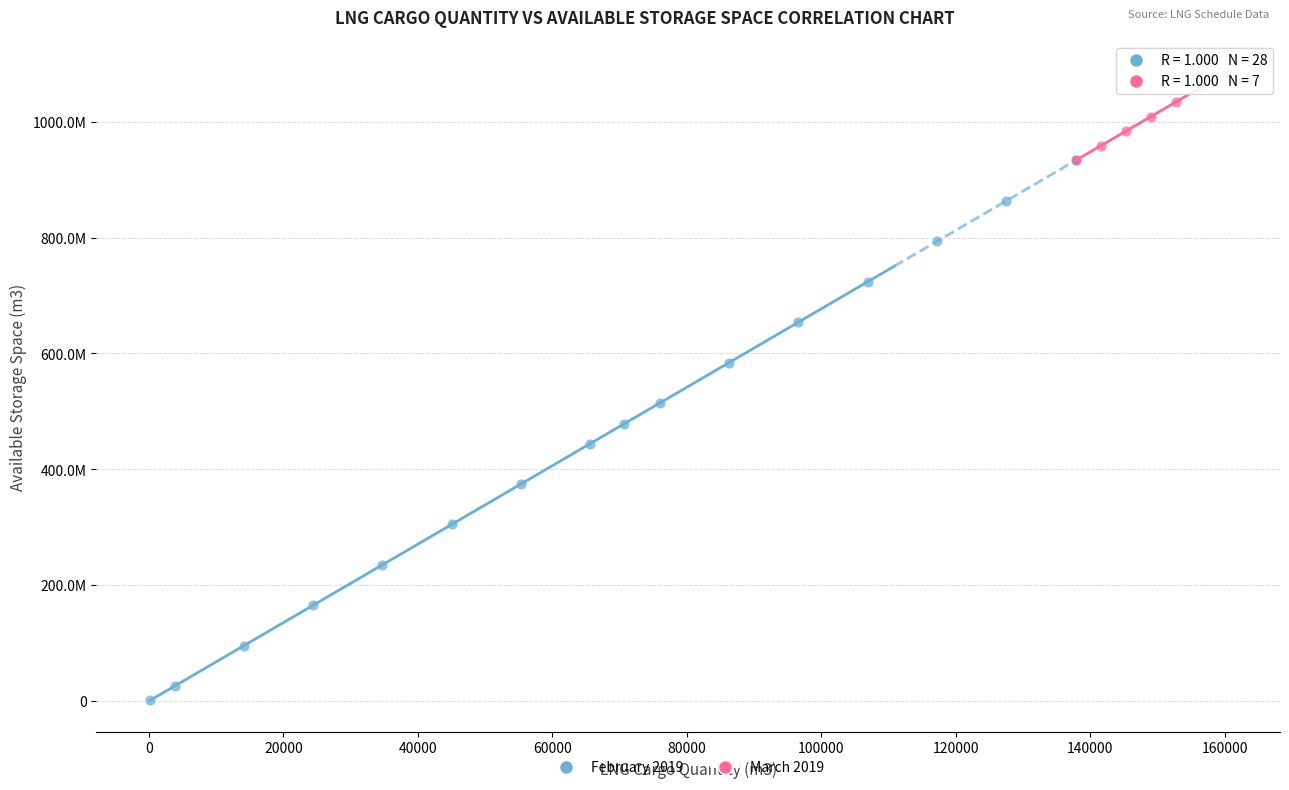

What are all the series names shown in the legend?

February 2019, March 2019